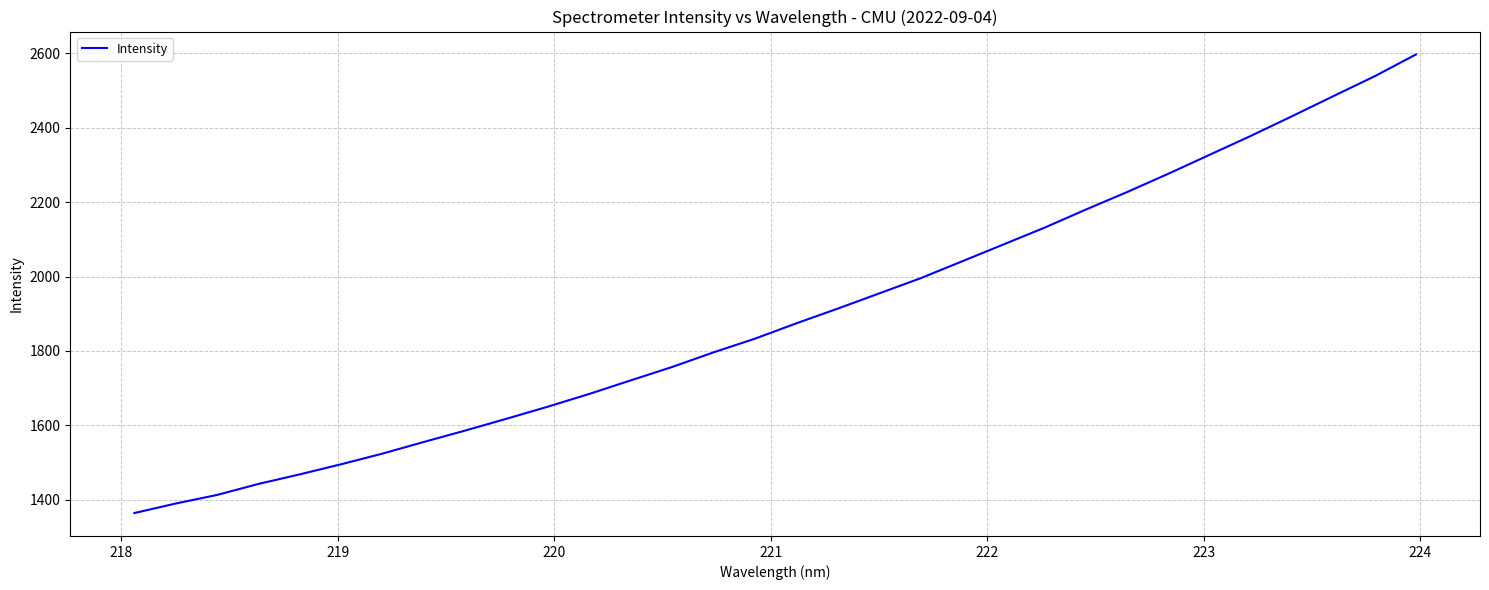

What is the difference between the maximum and minimum values?

1231.9